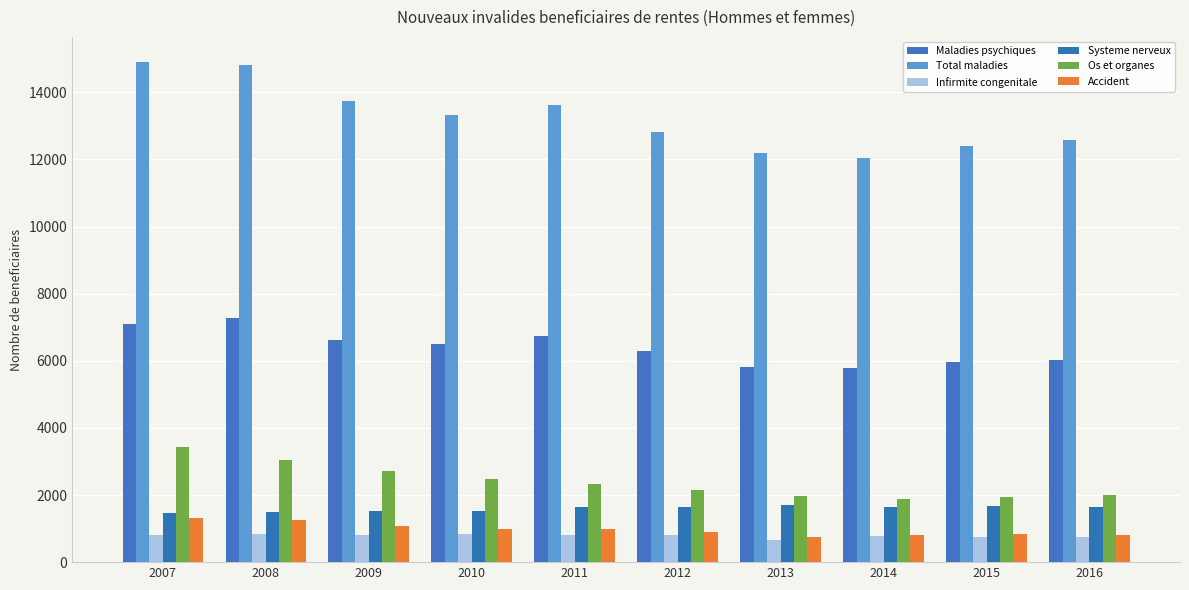

At which label does Maladies psychiques reach its minimum?

2014